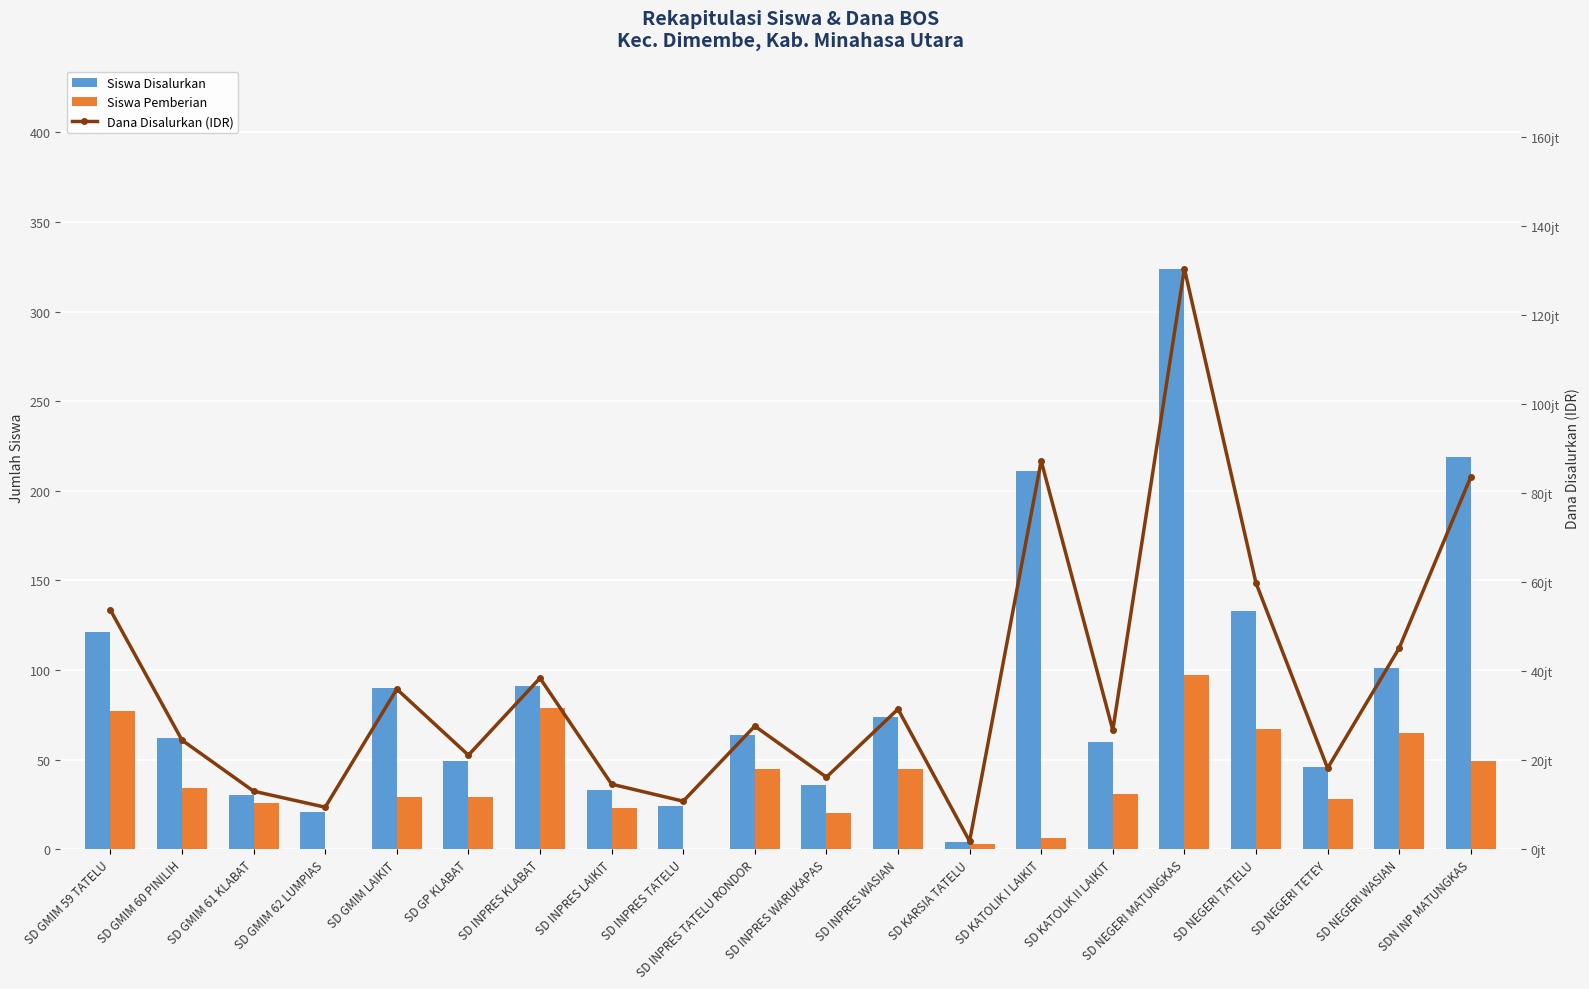

The Siswa Disalurkan series shows 574 at SD NEGERI MATUNGKAS. True or false?

False